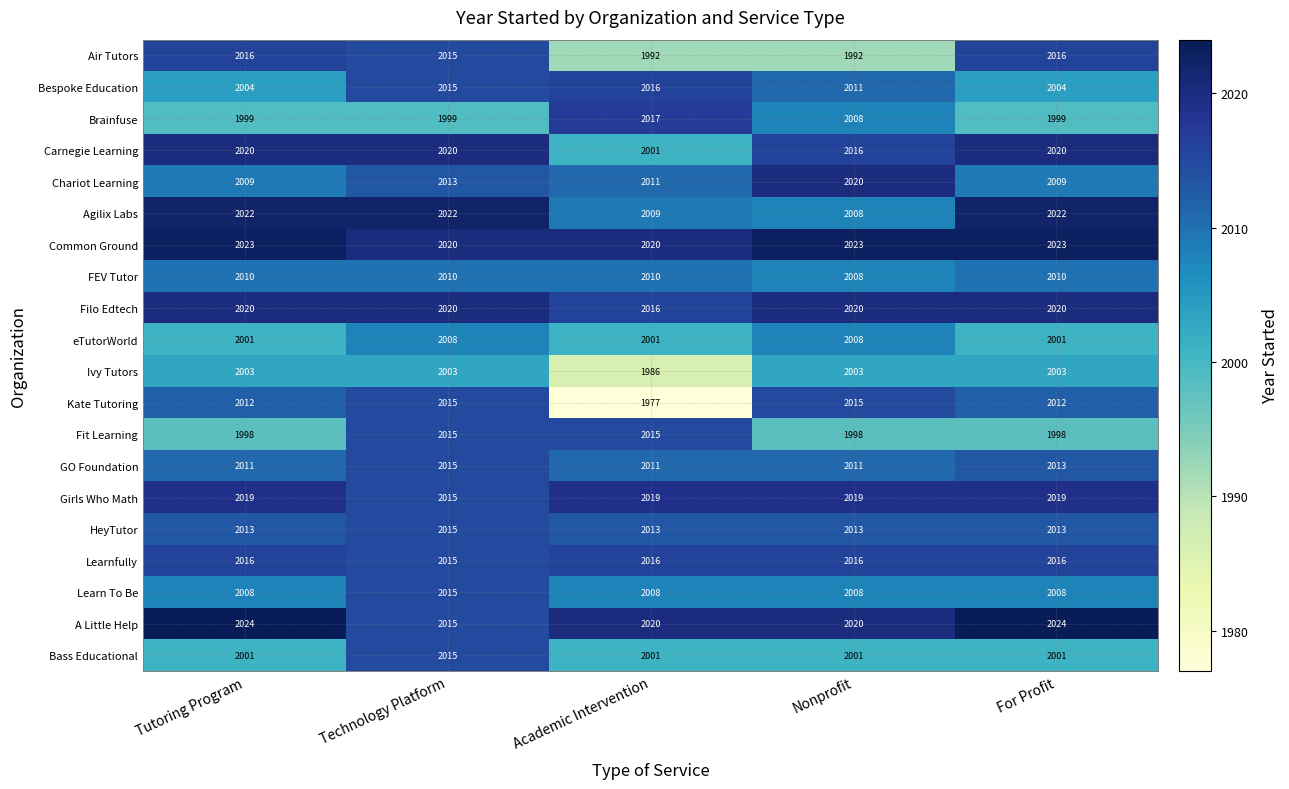

What is the maximum value shown in the chart?

2024